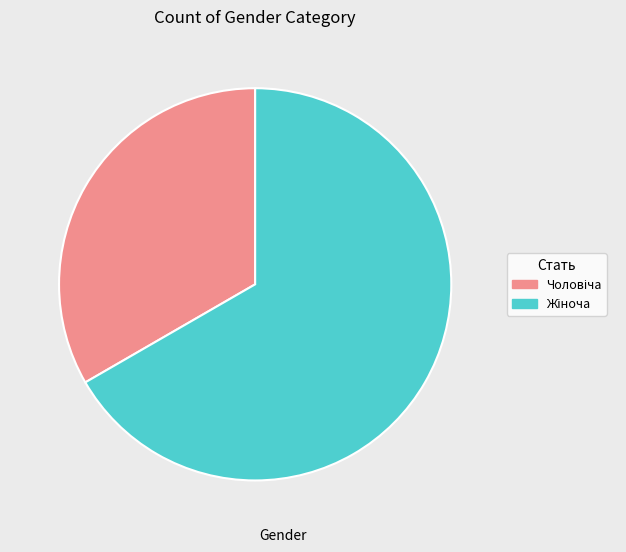

Which category accounts for the majority?

Жіноча